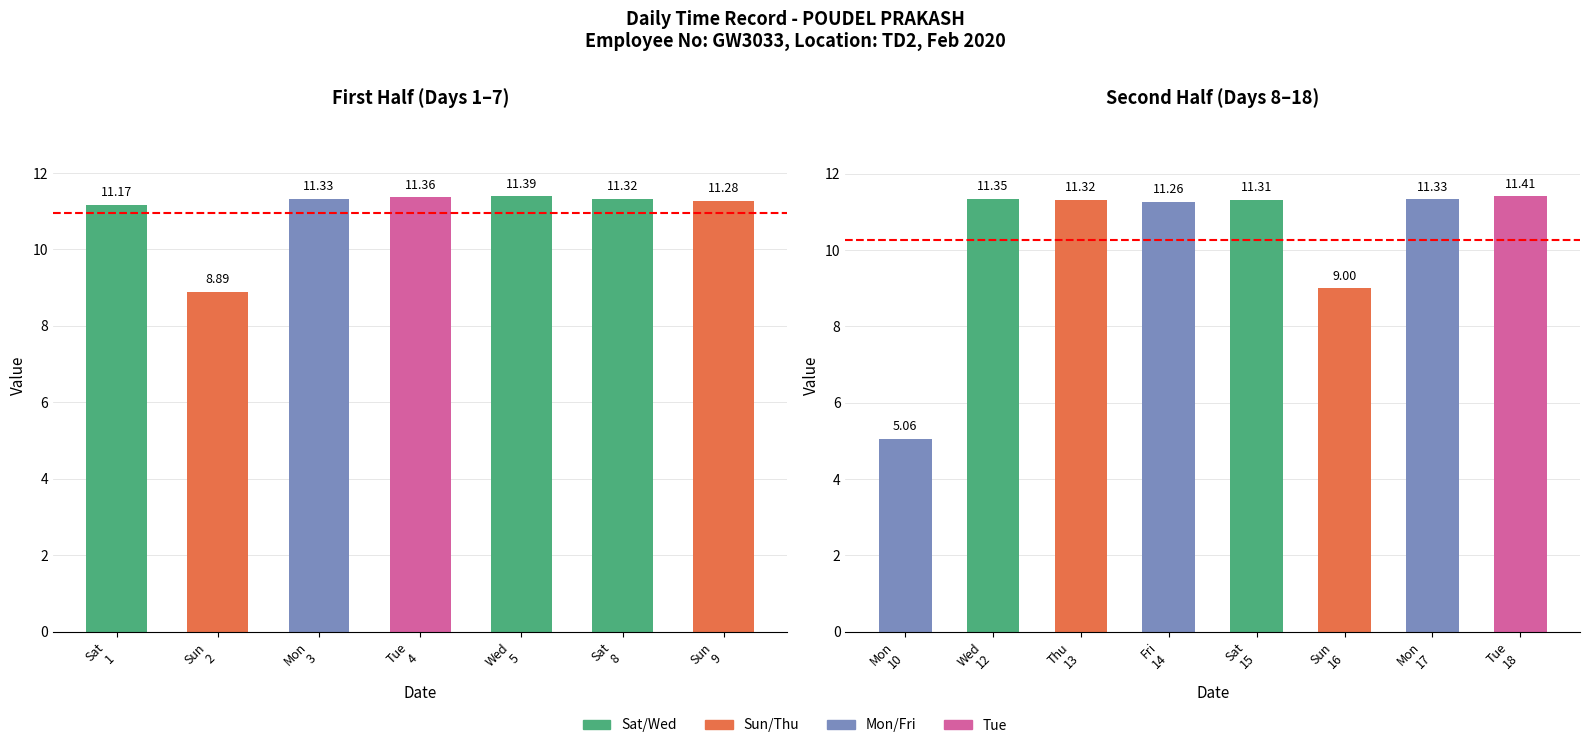

What is the label of the 6th bar from the left?

Sun 16